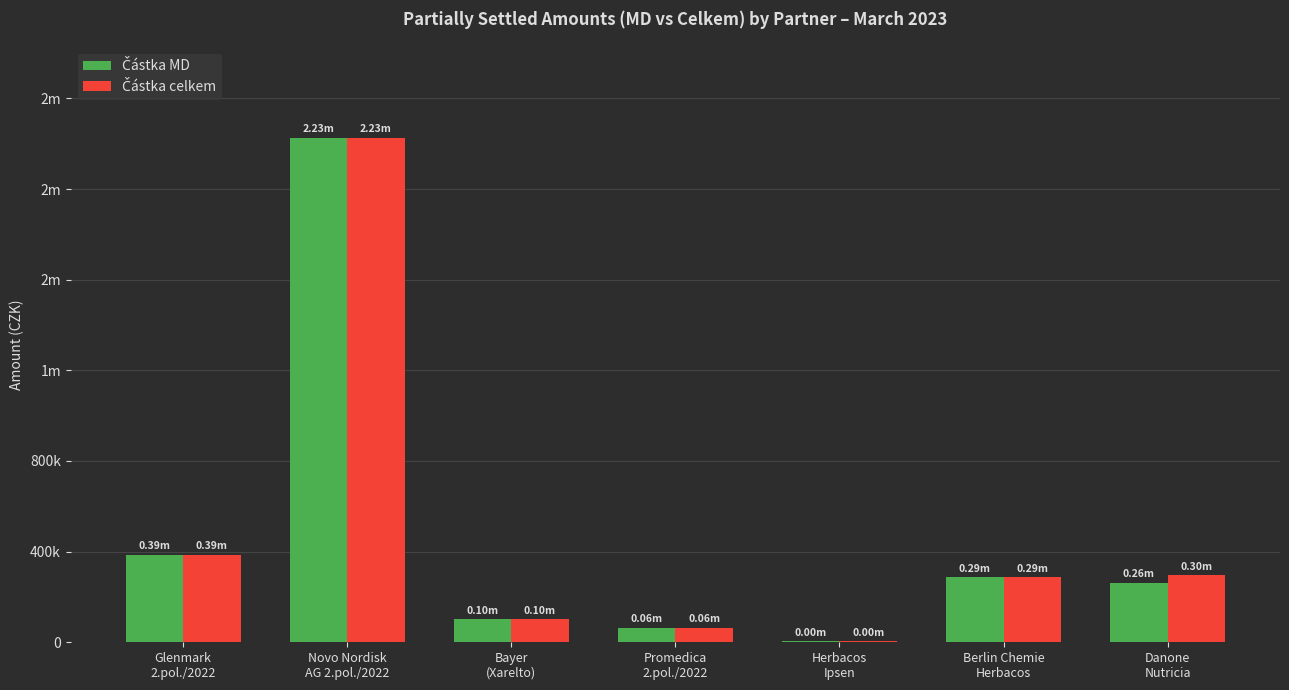

How many values in the Částka MD series are below 262410?

3